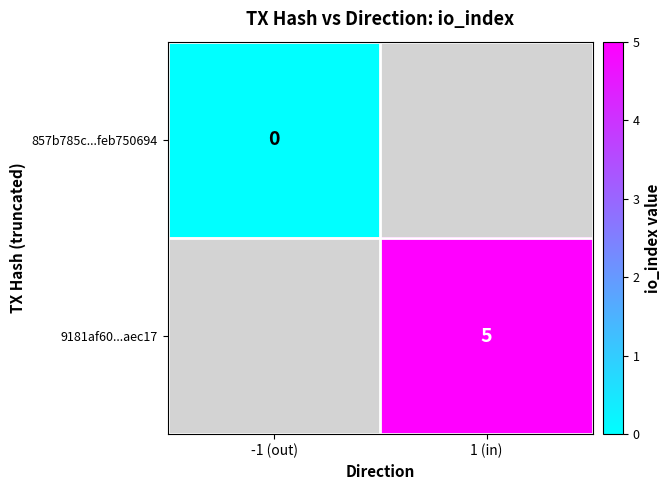

True or false: 9181af60...aec17 has a value of 9 at 1 (in).

False